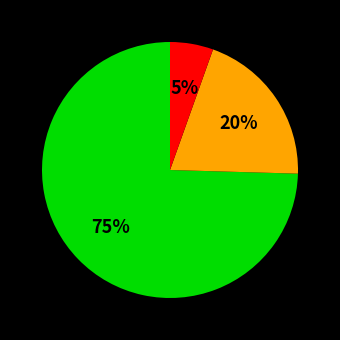

To the nearest percent, what is the average slice percentage?

33%